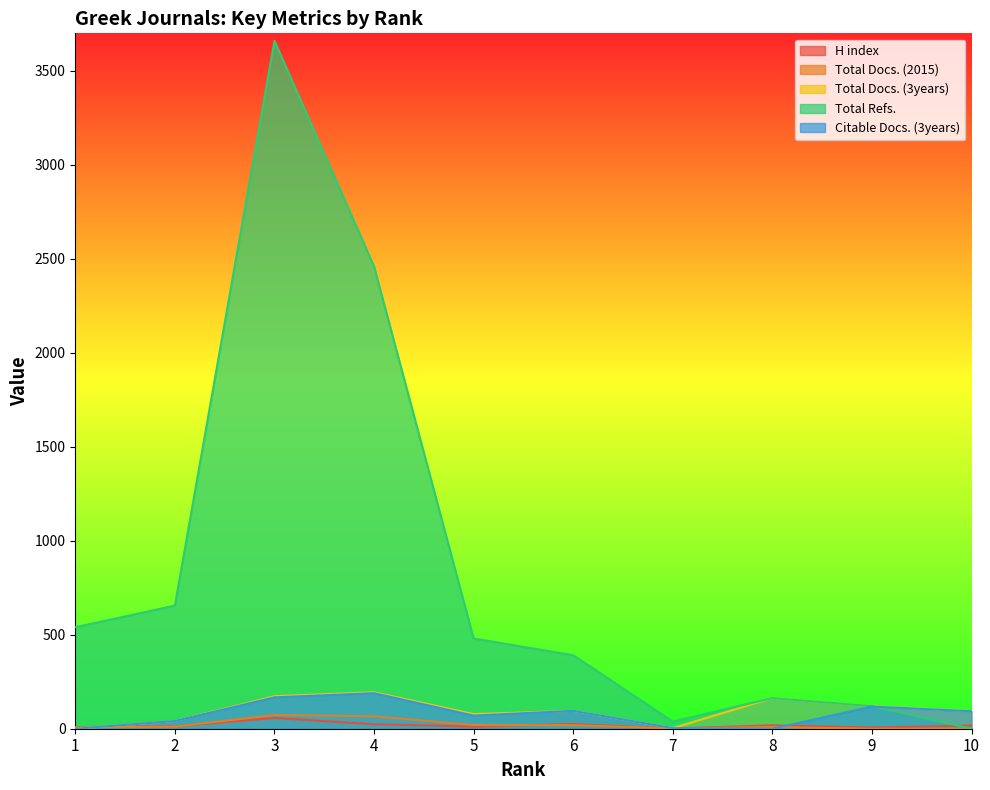

True or false: Total Docs. (3years) has more than 1 interior local peaks.

True